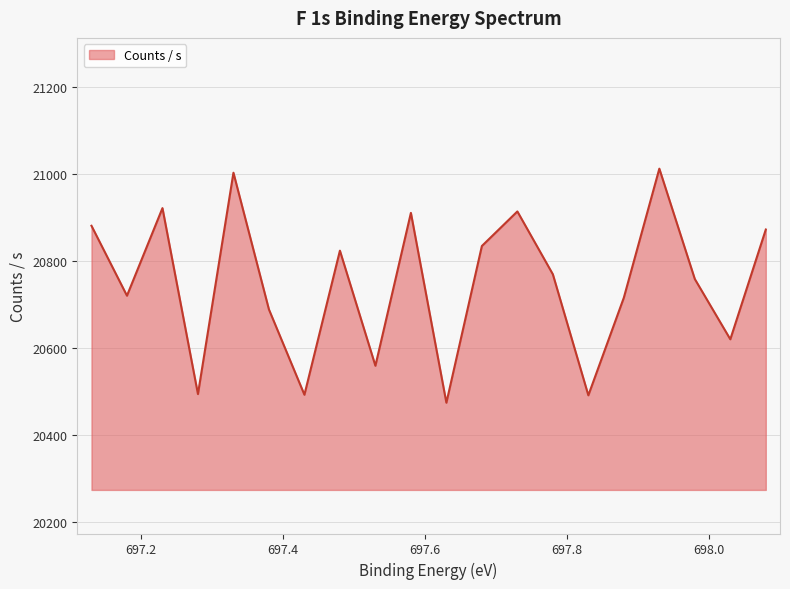

What is the minimum value shown in the chart?

20474.7